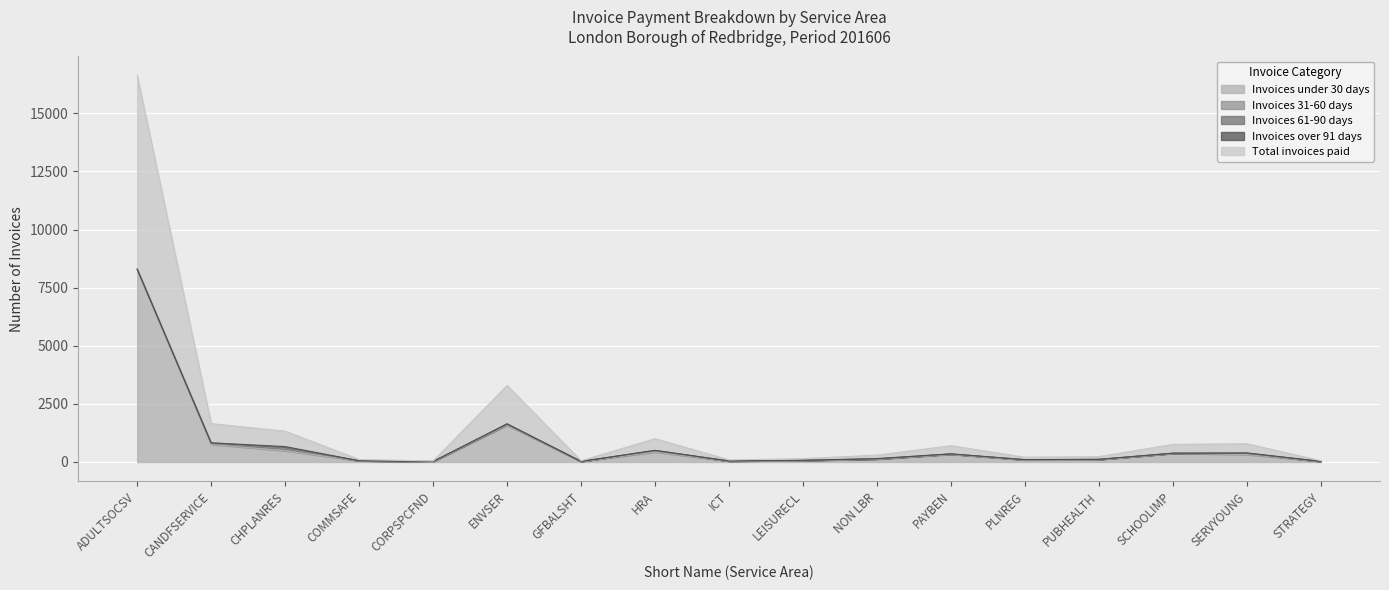

Is it true that Invoices over 91 days equals 1 at STRATEGY?

False